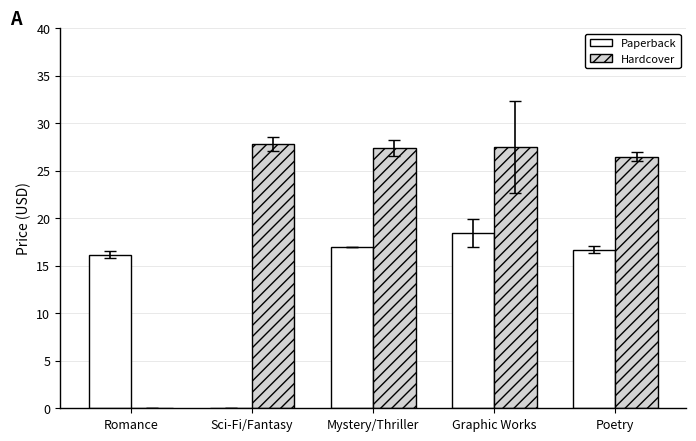

How many groups of bars are there?

5